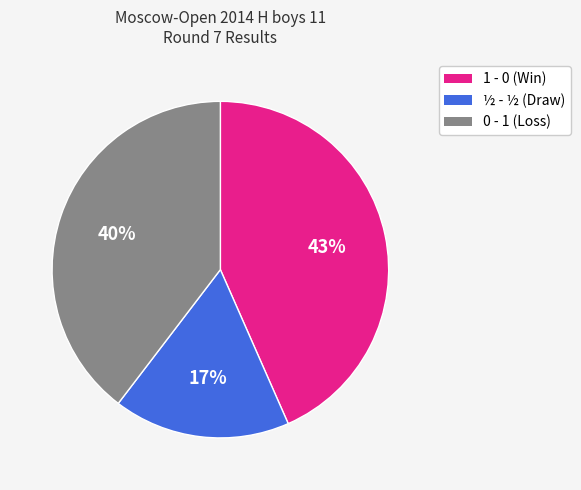

What is the smallest slice in the pie chart?

½ - ½